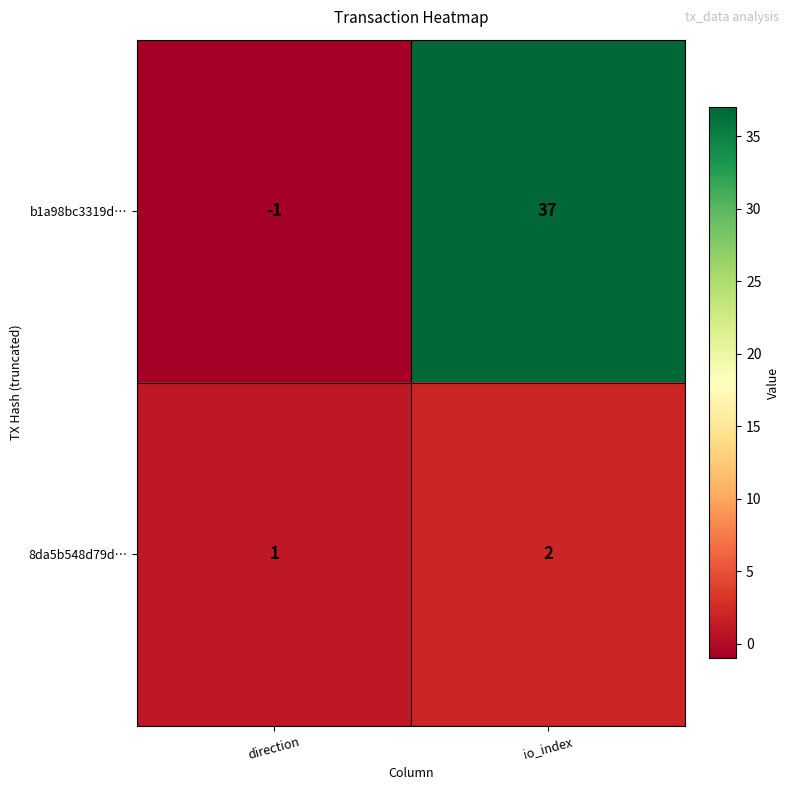

What is the sum of the b1a98bc3319d… values at io_index and direction?

36